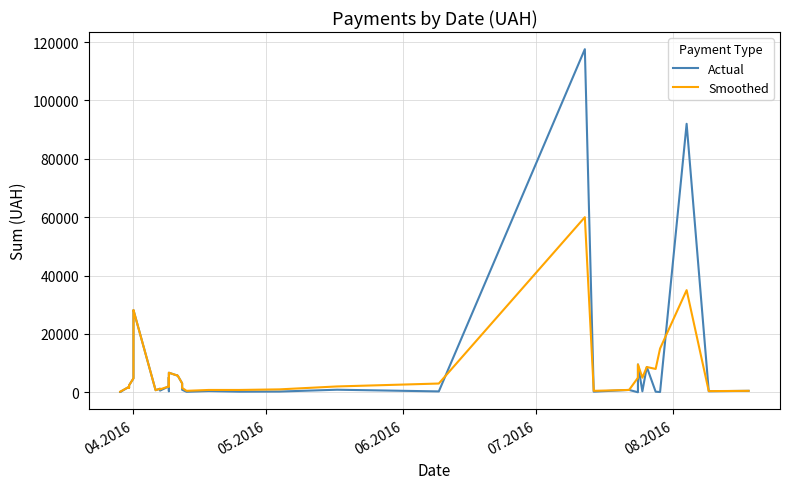

At how many categories does at least one series exceed 84202?

2